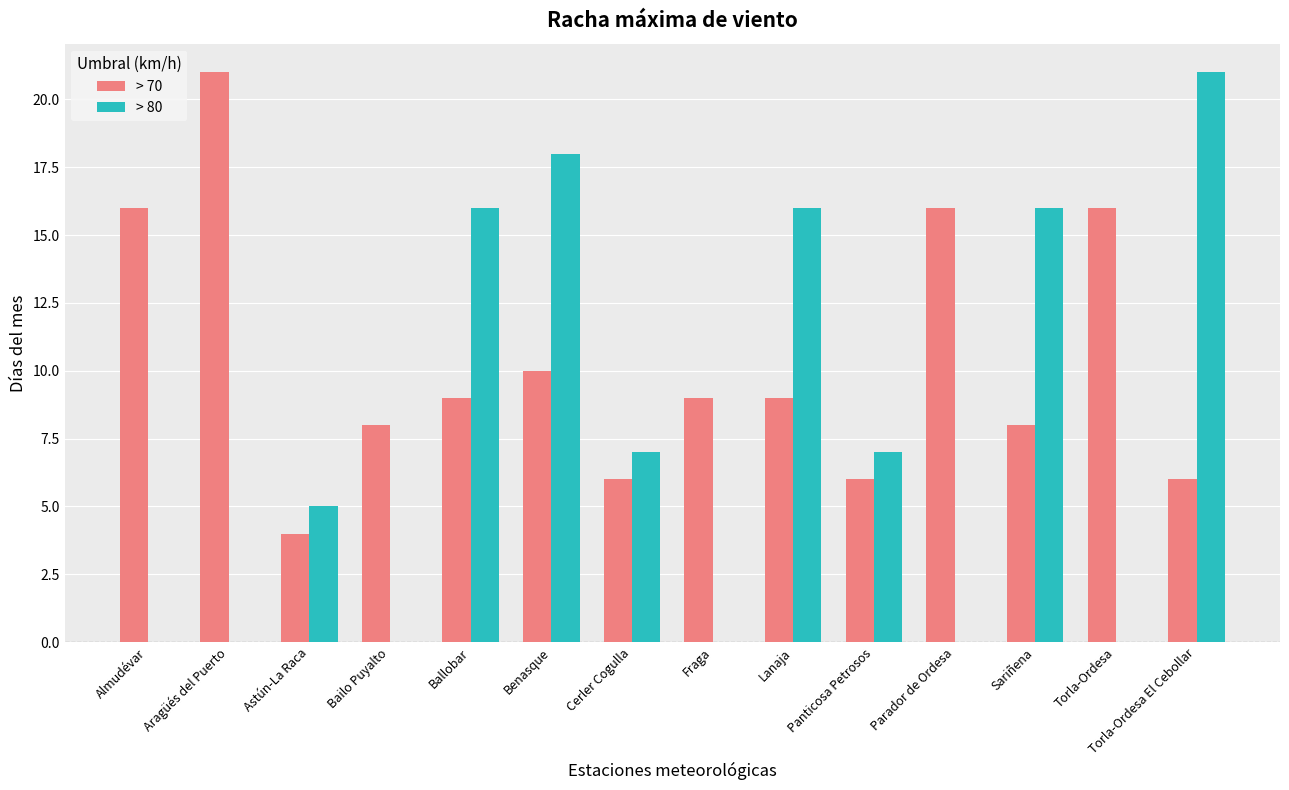

Which series has the largest total across all categories?

> 70